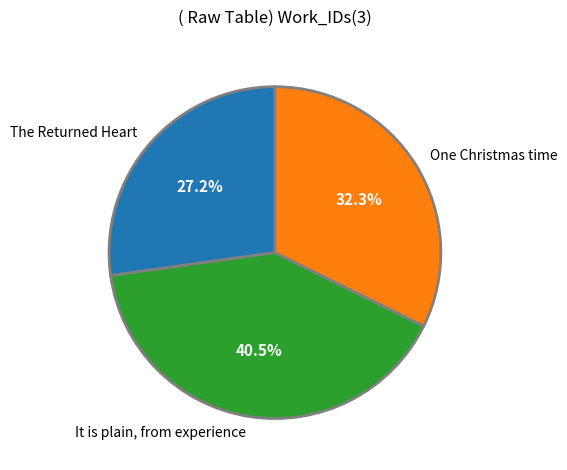

To the nearest percent, what percentage of the pie is The Returned Heart?

27%